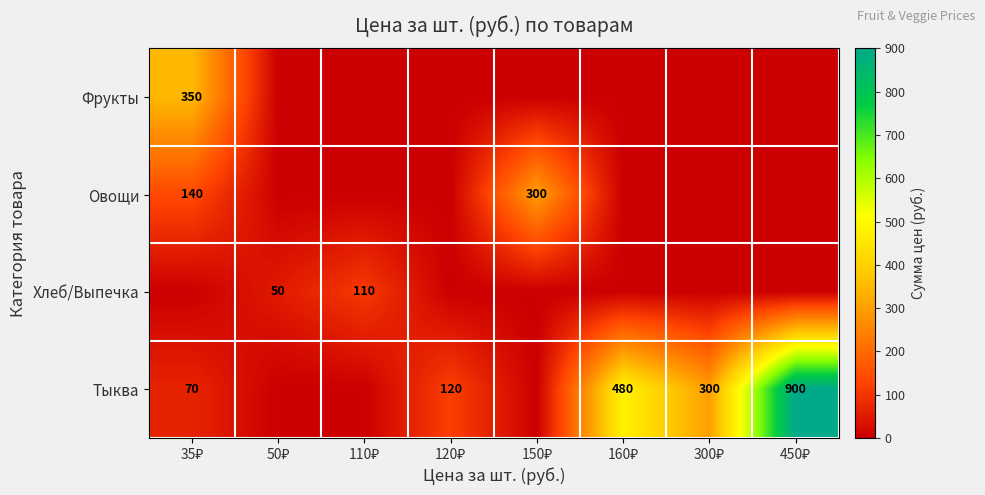

At how many categories does at least one series exceed 150?

5